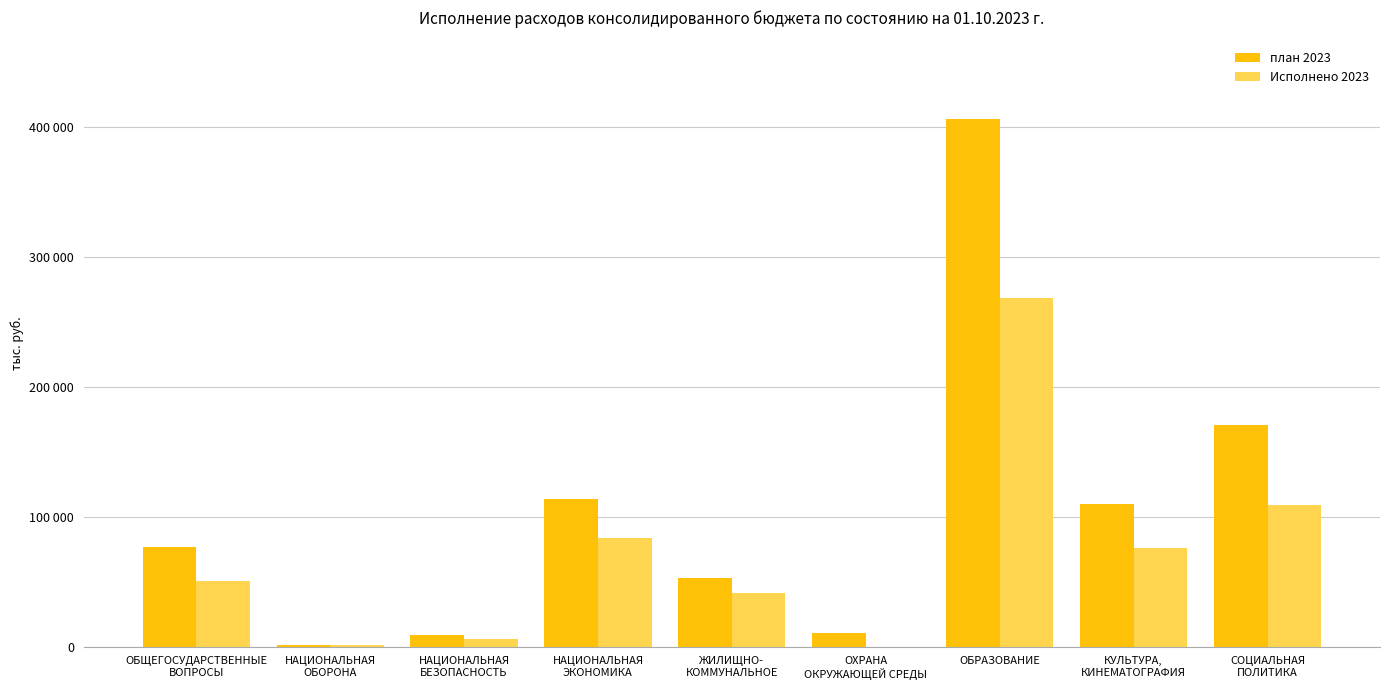

Where is план 2023 nearest to the value 203609?

СОЦИАЛЬНАЯ
ПОЛИТИКА